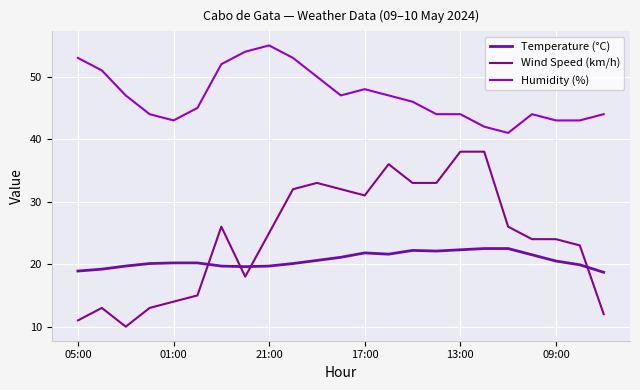

True or false: Temperature (°C) and Humidity (%) cross at least once.

False